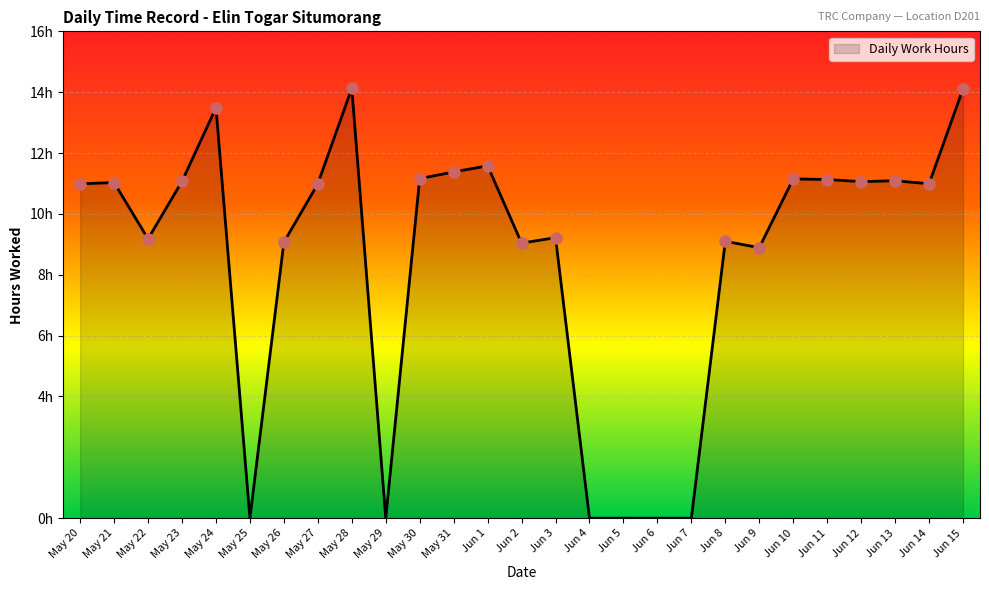

What is the ratio of the value at Jun 15 to the value at May 27?

1.3